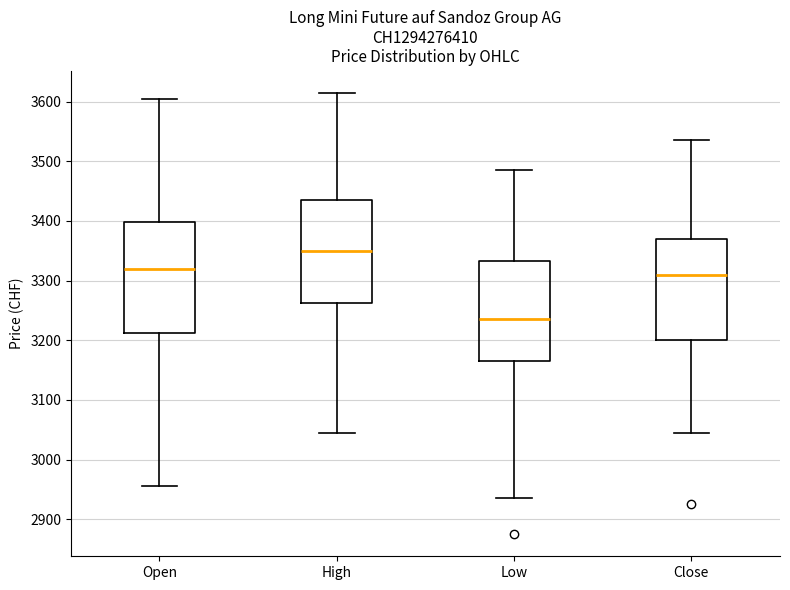

Reading left to right, transcribe this box plot: for each box, give where its median line is, the range the box spans, and where its two whiskers end, as read against the y-axis. The values are not printed on the chart, so give them approximately, as read against the axis.

Open: median 3320, box 3210 to 3400, whiskers 2960 to 3610
High: median 3350, box 3260 to 3440, whiskers 3050 to 3620
Low: median 3240, box 3170 to 3330, whiskers 2940 to 3490
Close: median 3310, box 3200 to 3370, whiskers 3050 to 3540